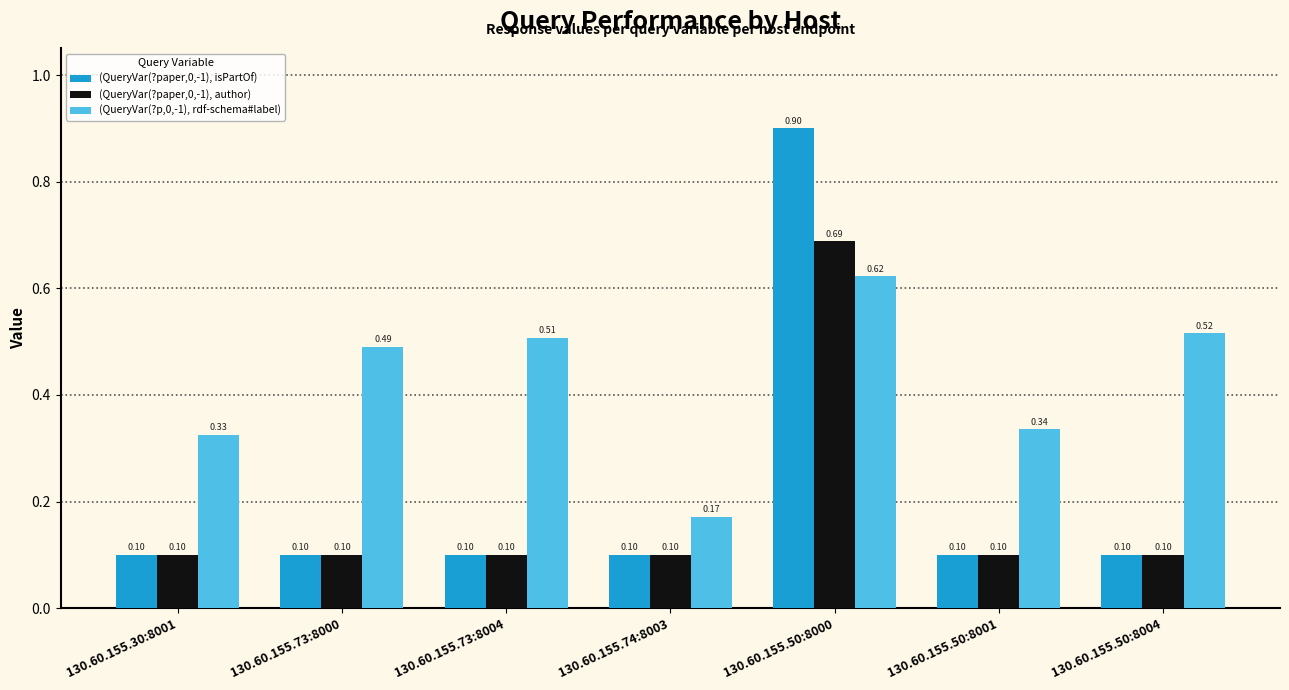

What is the label of the 2nd bar from the right?

130.60.155.50:8001